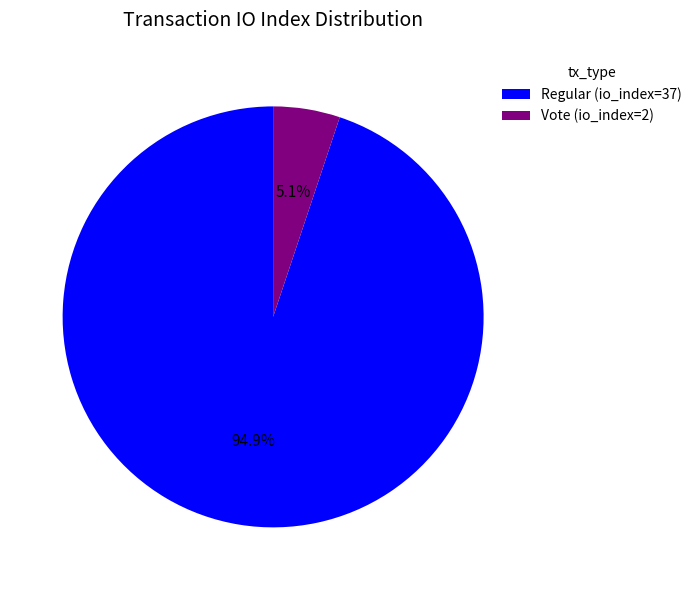

Between Vote (io_index=2) and Regular (io_index=37), which is larger?

Regular (io_index=37)